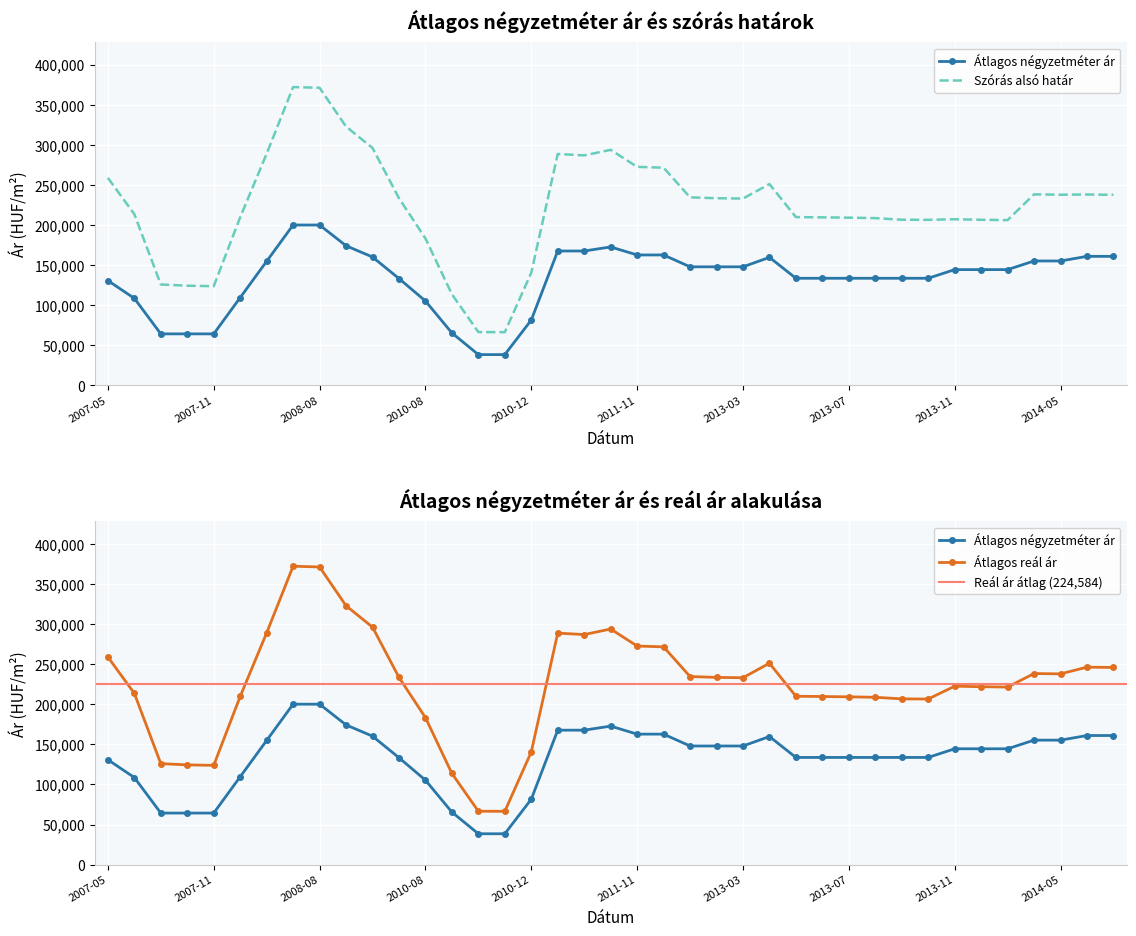

What is the minimum value shown in the chart?

38461